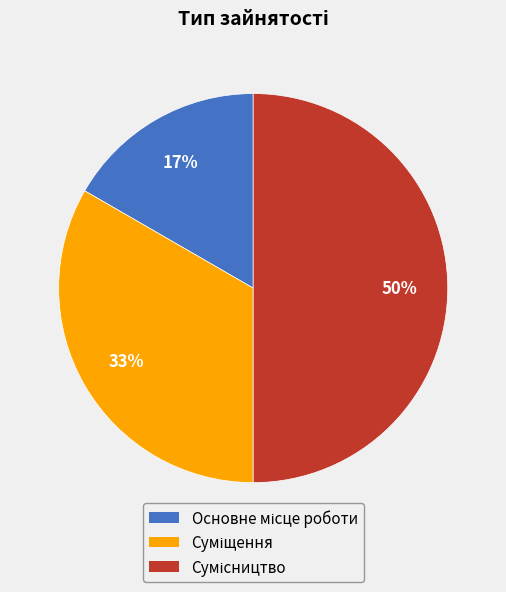

To the nearest percent, what is the difference between the largest and smallest slice percentages?

33%